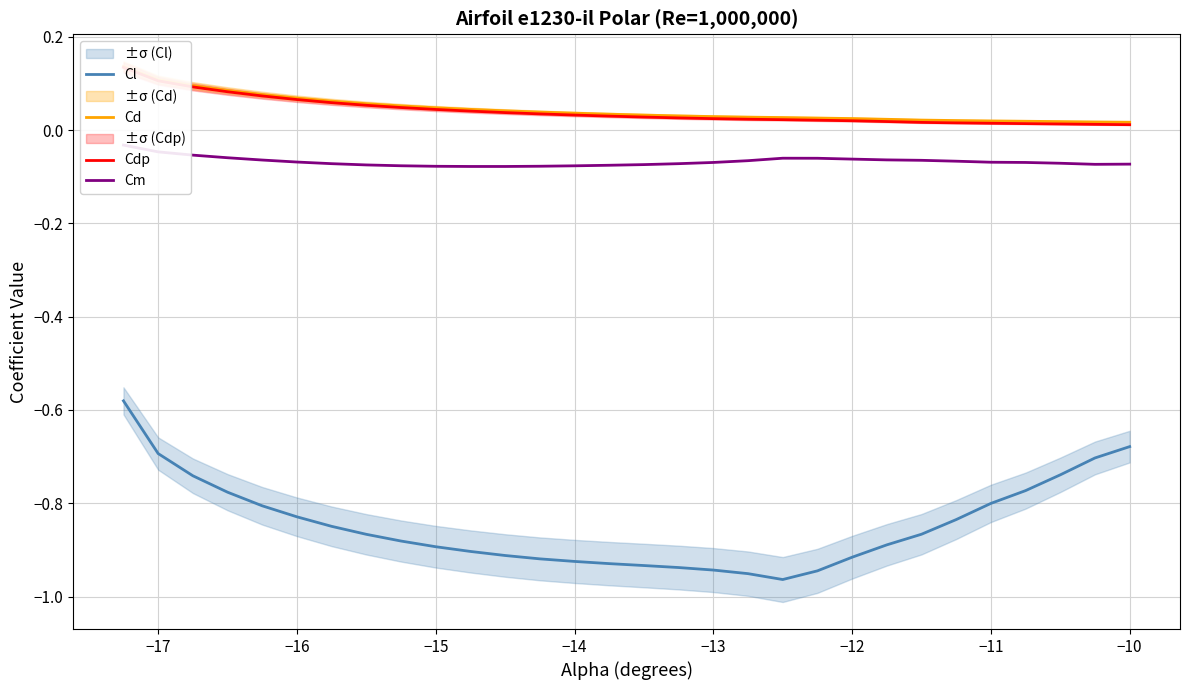

Is it true that Cl equals -0.6 at −12?

False